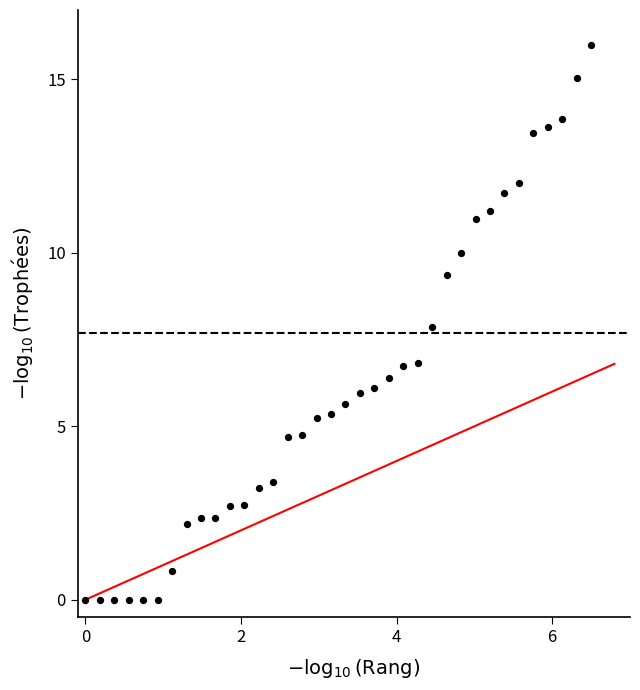

What is the range of Y values (max minus min)?

16.0